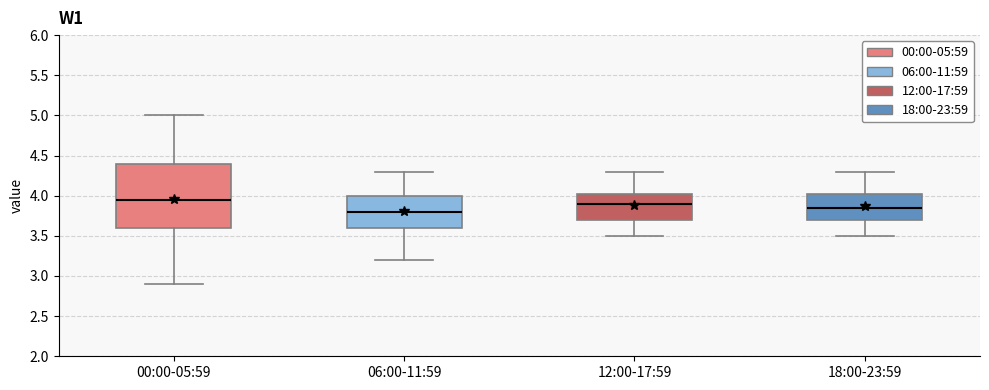

Where does the lower whisker of the box for 06:00-11:59 end on the y-axis? The values are not printed on the chart, so give them approximately, as read against the axis.

3.20